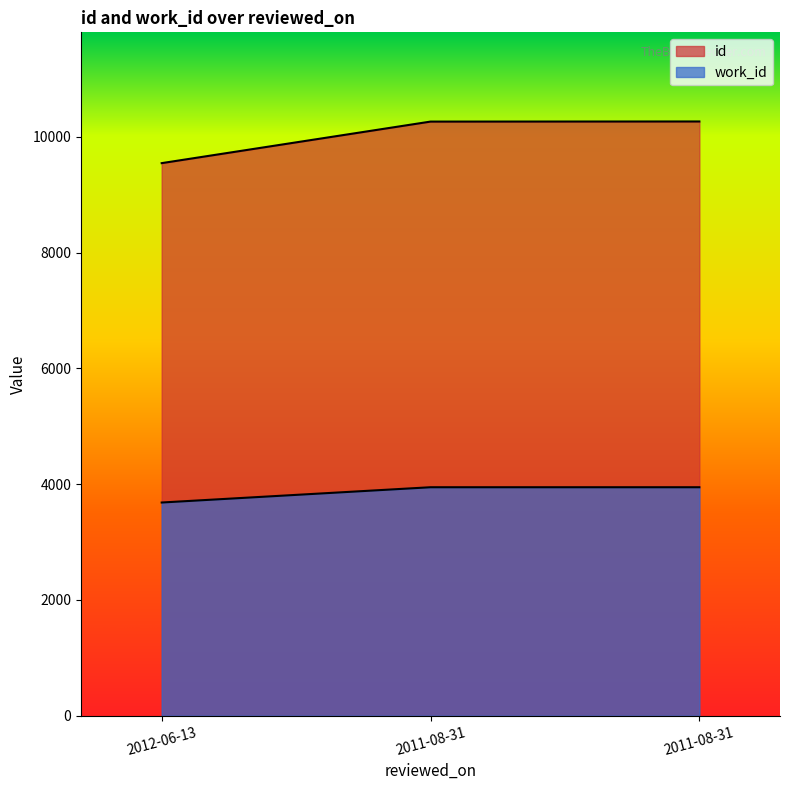

What is the average value of the work_id series?

3860